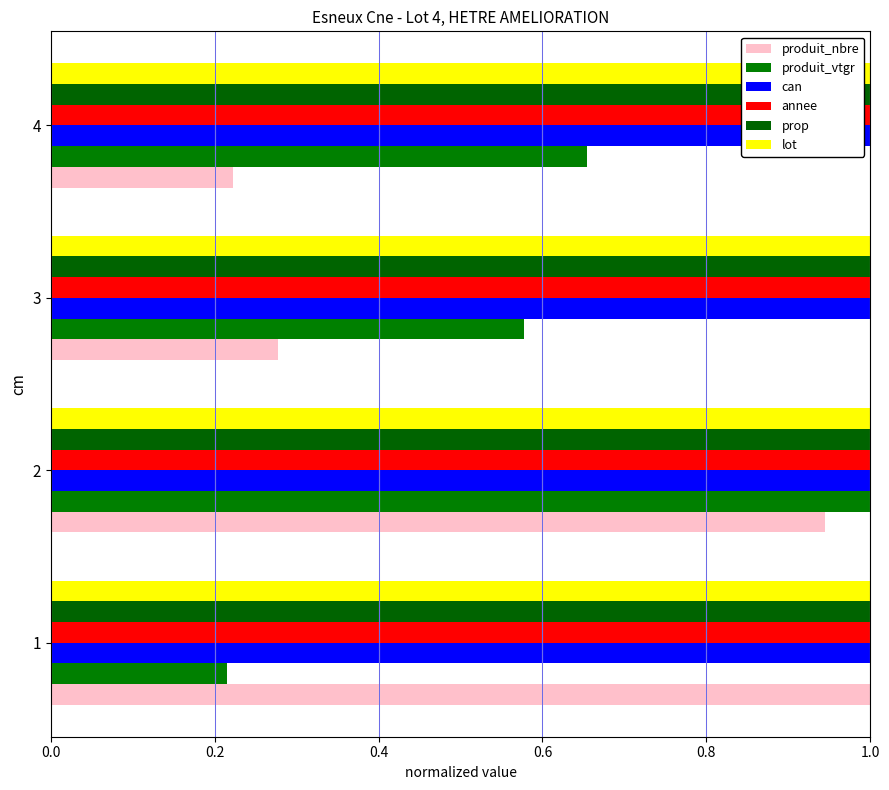

What is the sum of all produit_nbre values?

2.4